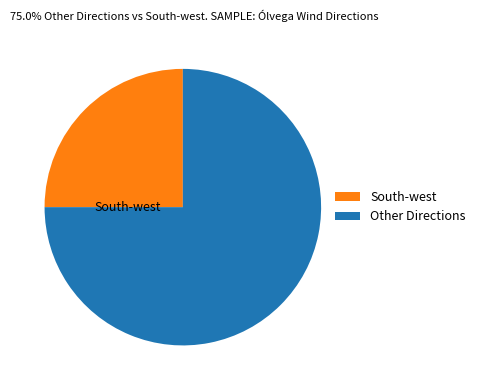

Is it true that Other Directions is 84% of the pie?

False